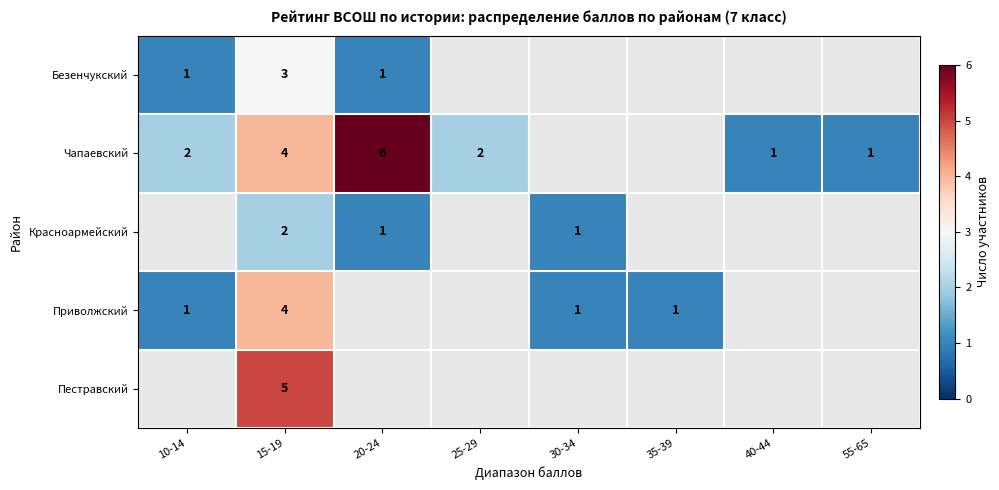

The Безенчукский series shows 4 at 15-19. True or false?

False